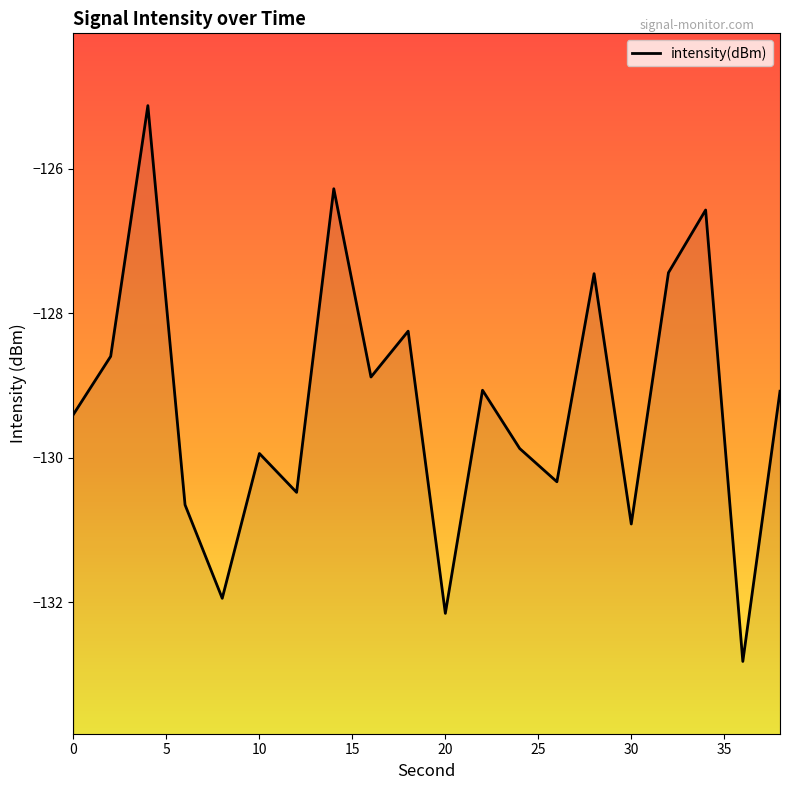

What is the value of the 17th point from the left?

-127.4